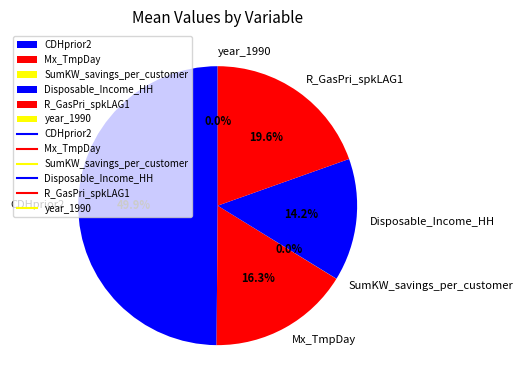

Approximately how many times larger is the value at Disposable_Income_HH compared to CDHprior2?

0.3